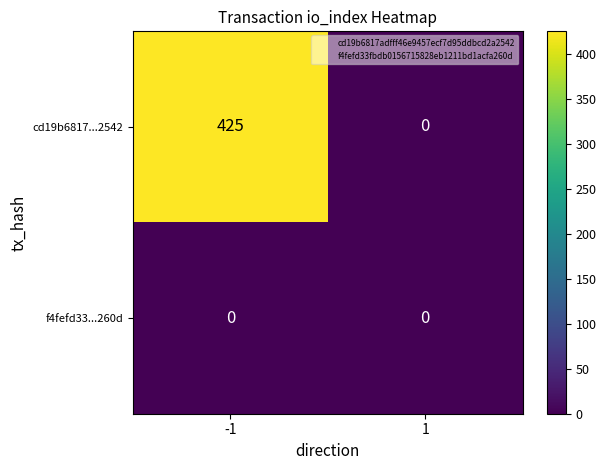

What is the maximum value for cd19b6817...2542?

425